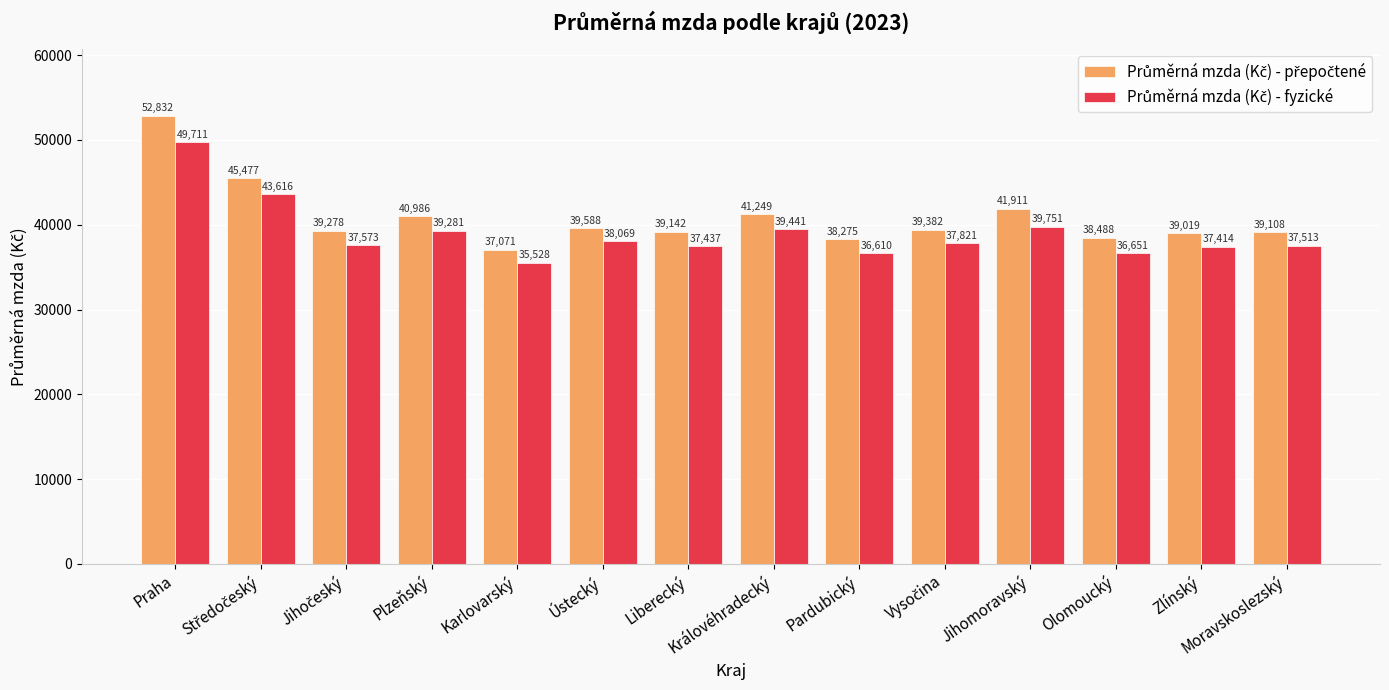

What is the label of the 14th bar from the left?

Moravskoslezský